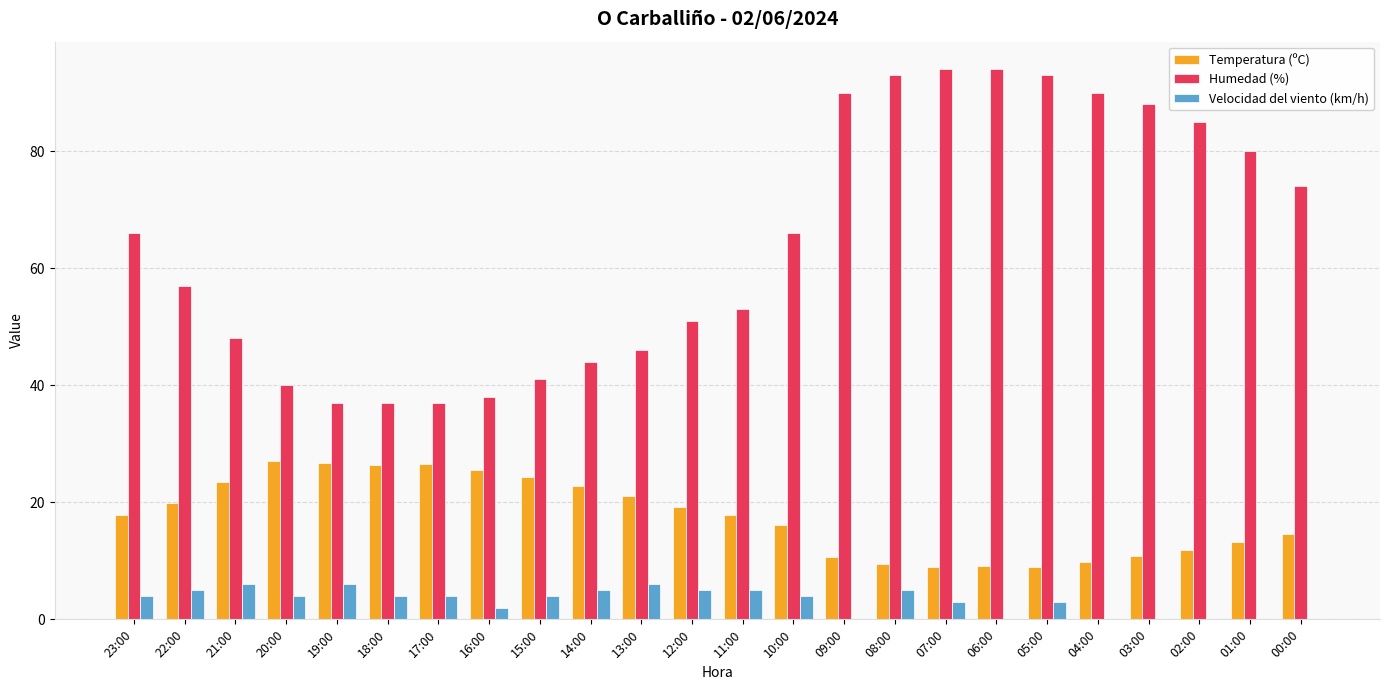

How many groups of bars are there?

24